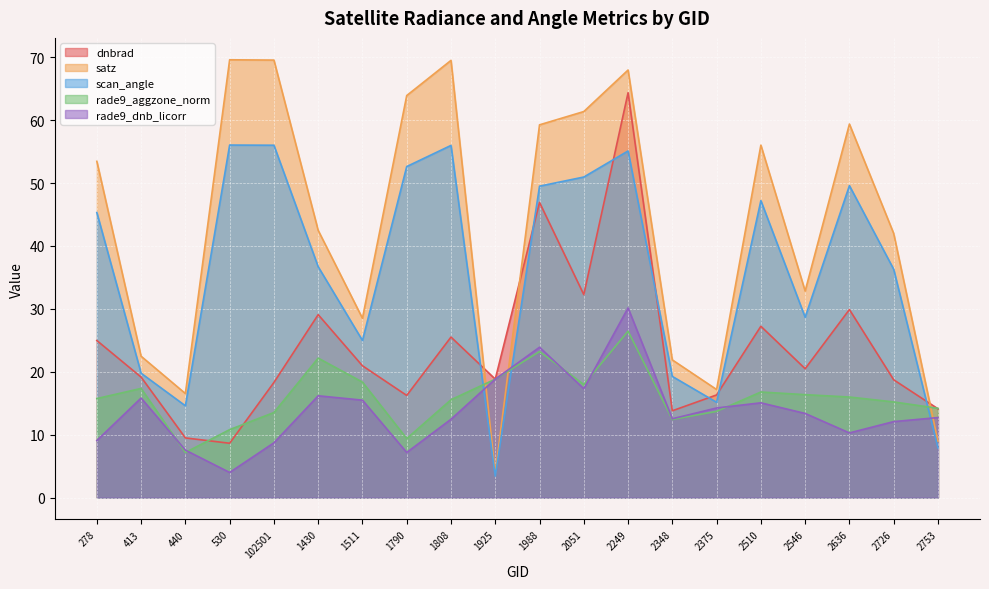

What are all the series names shown in the legend?

dnbrad, satz, scan_angle, rade9_aggzone_norm, rade9_dnb_licorr